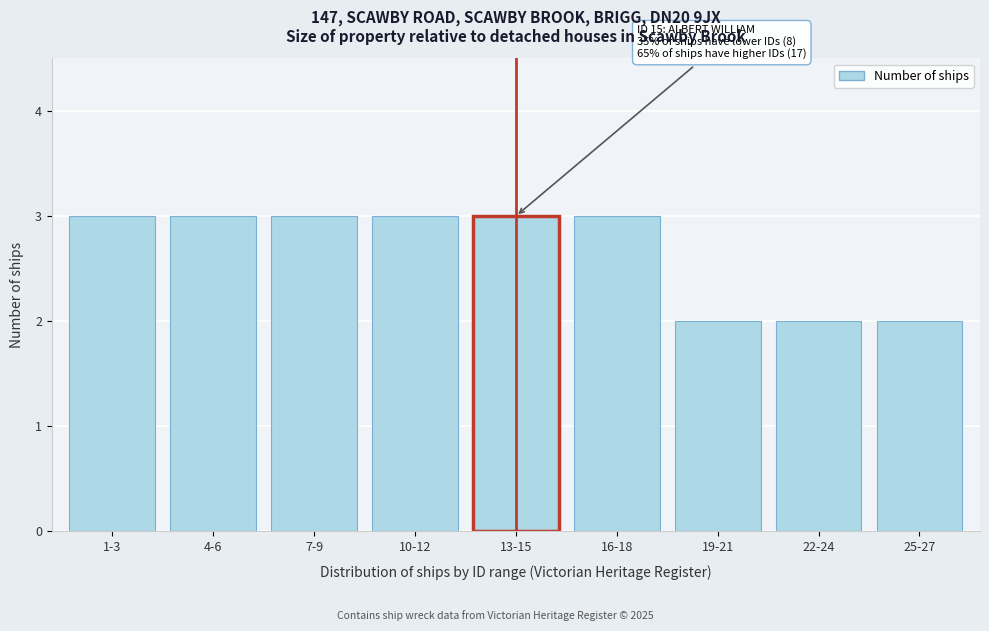

Reading right to left, what are all the values shown in this chart?

25-27=2	22-24=2	19-21=2	16-18=3	13-15=3	10-12=3	7-9=3	4-6=3	1-3=3